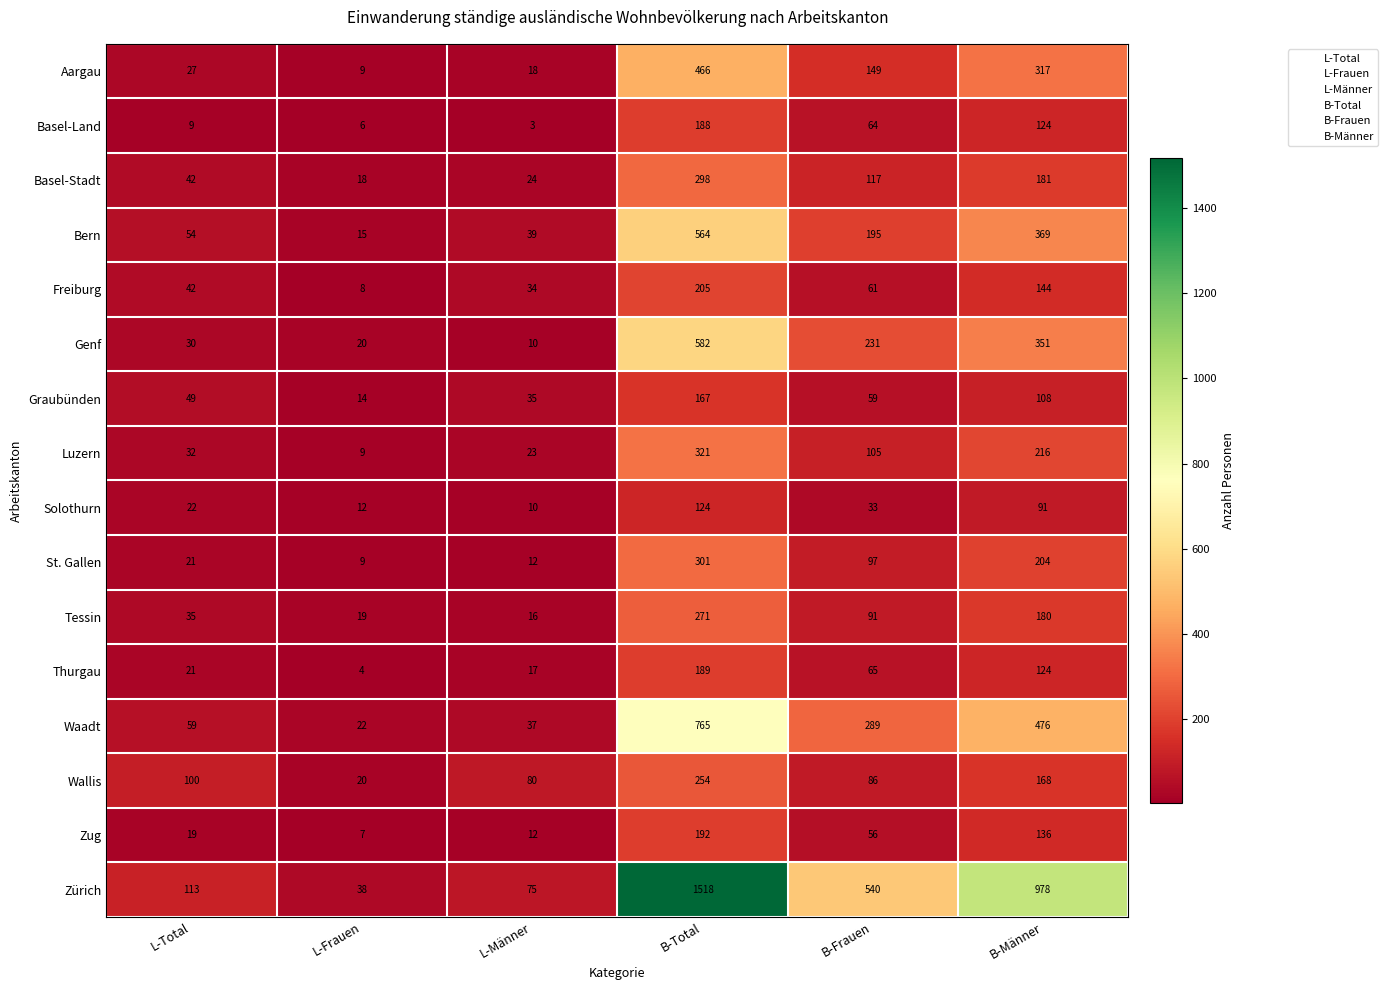

What is the difference between the Basel-Land values at B-Frauen and L-Frauen?

58